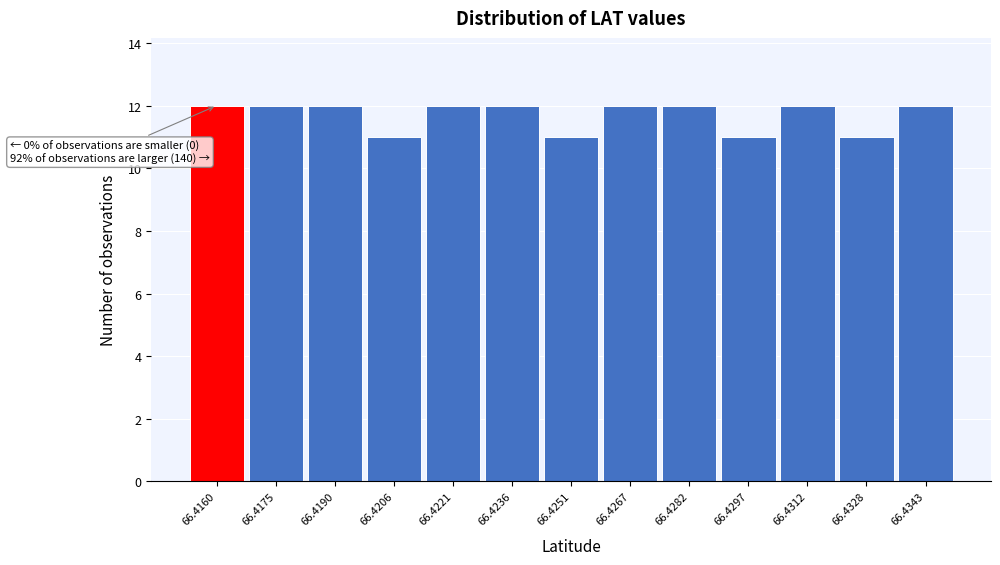

Reading left to right, what are all the values shown in this chart?

66.4160=12	66.4175=12	66.4190=12	66.4206=11	66.4221=12	66.4236=12	66.4251=11	66.4267=12	66.4282=12	66.4297=11	66.4312=12	66.4328=11	66.4343=12